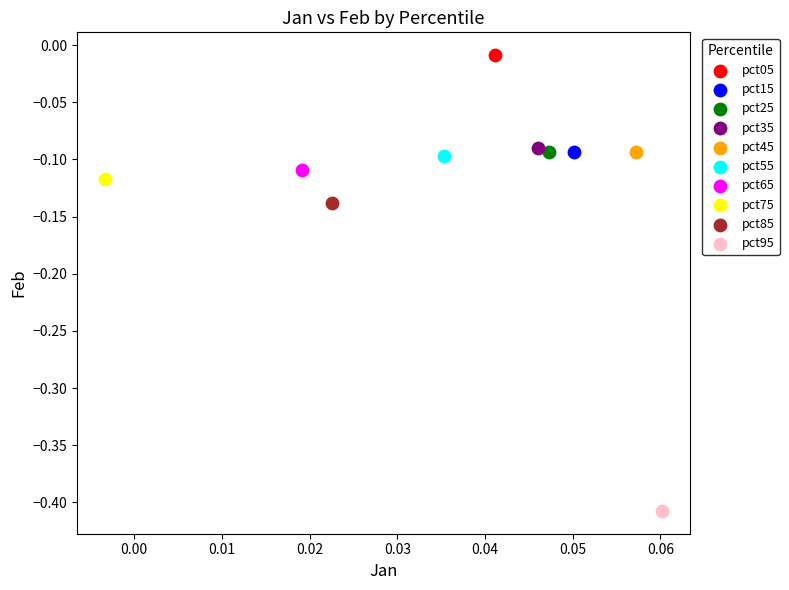

Which series reaches the maximum Y coordinate?

pct05